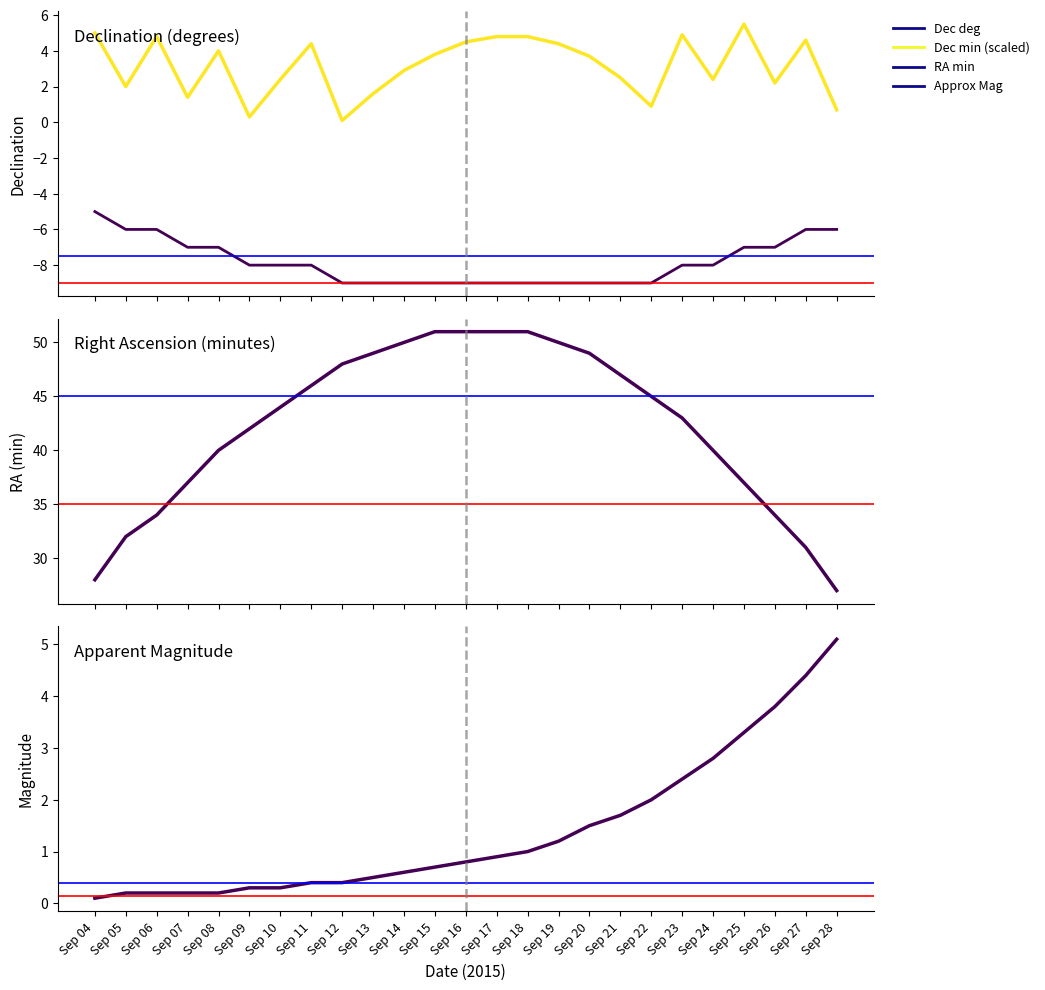

Count the number of data series in this chart.

4